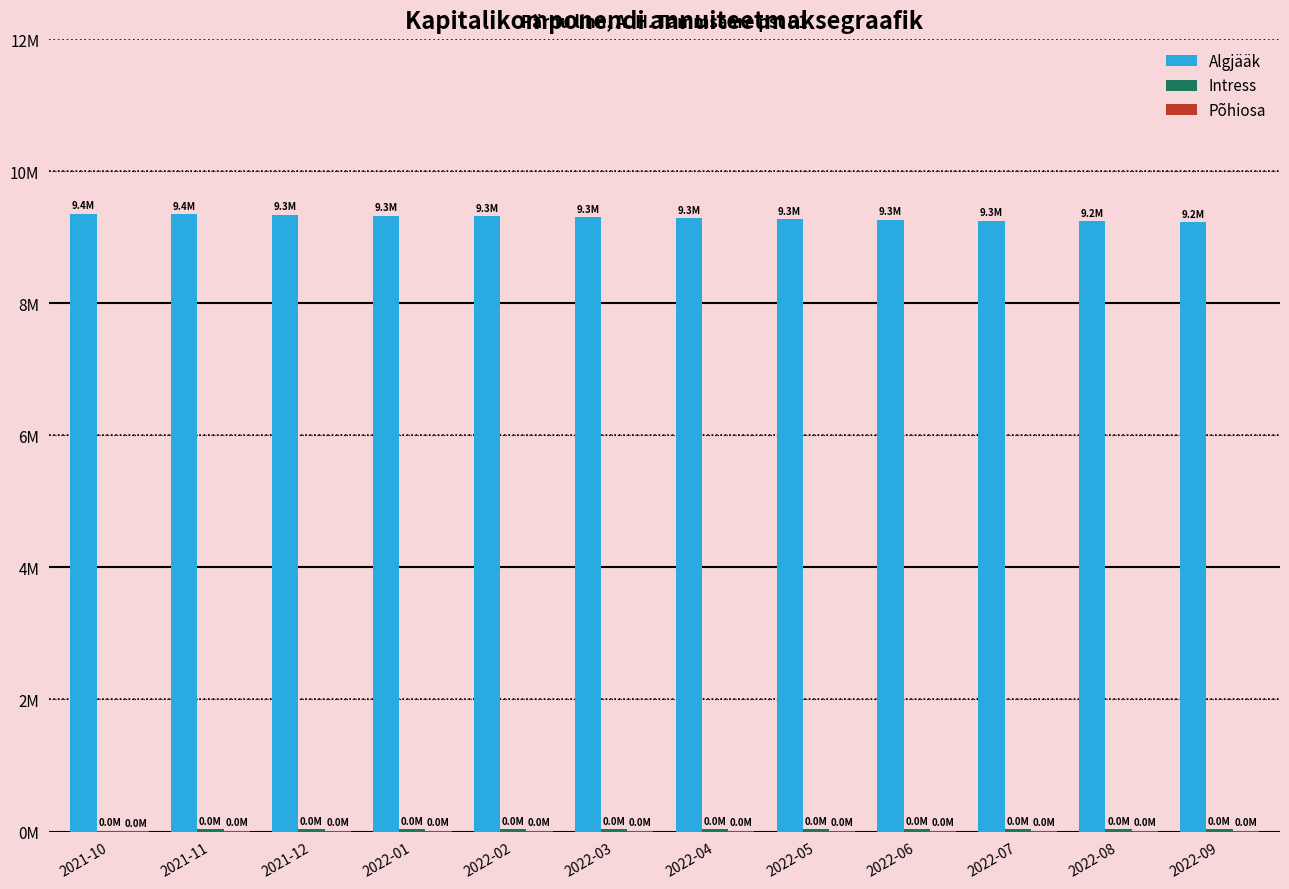

The value of Intress at 2022-04 is 35609.6. True or false?

True